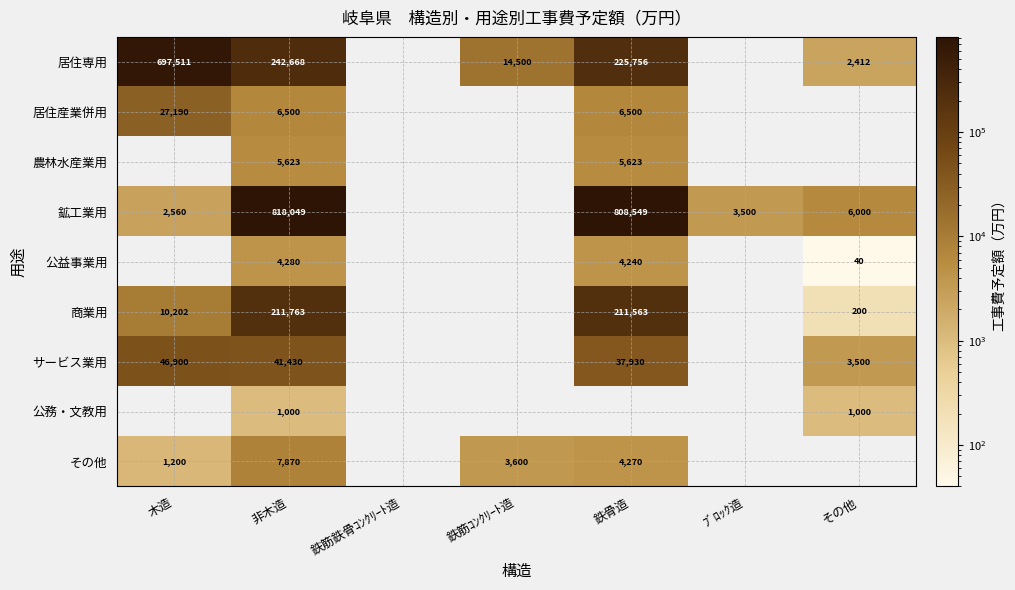

The value of 居住産業併用 at 非木造 is 4167. True or false?

False